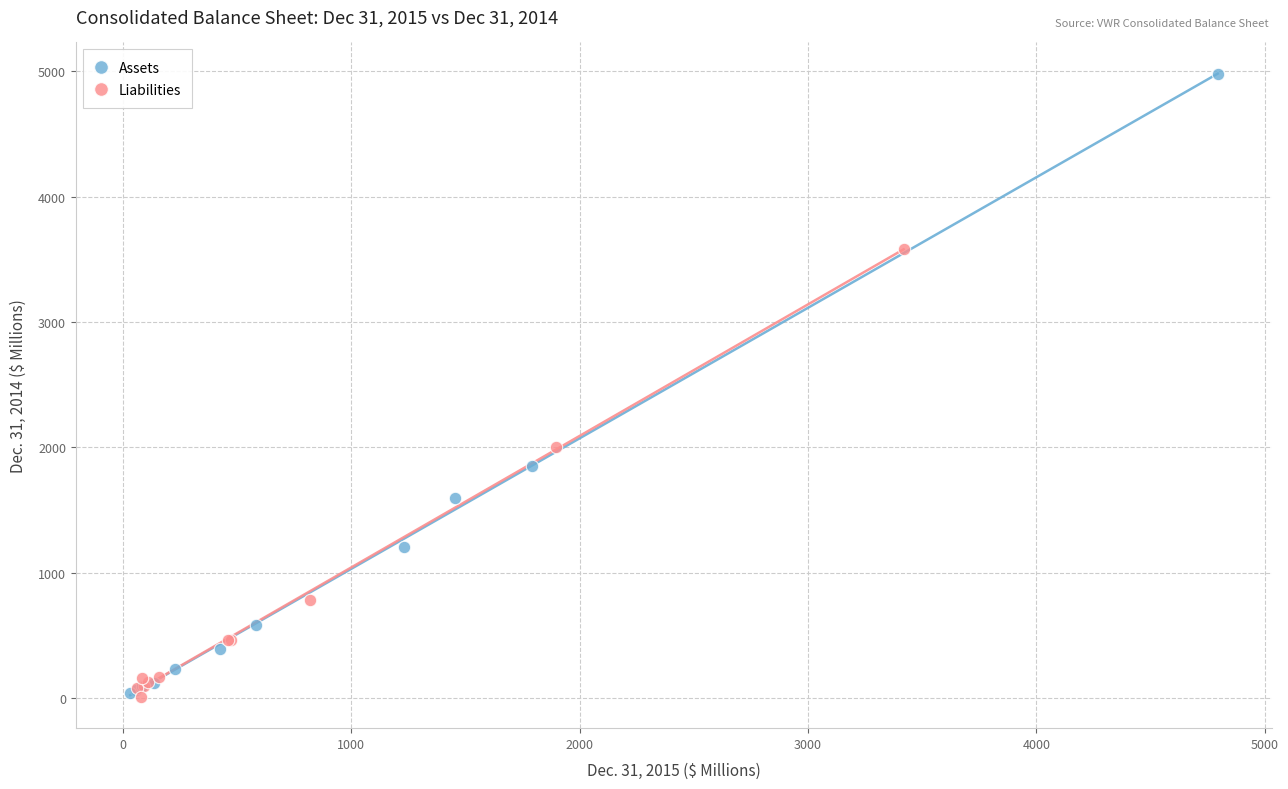

Which series contains the highest Y value?

Assets